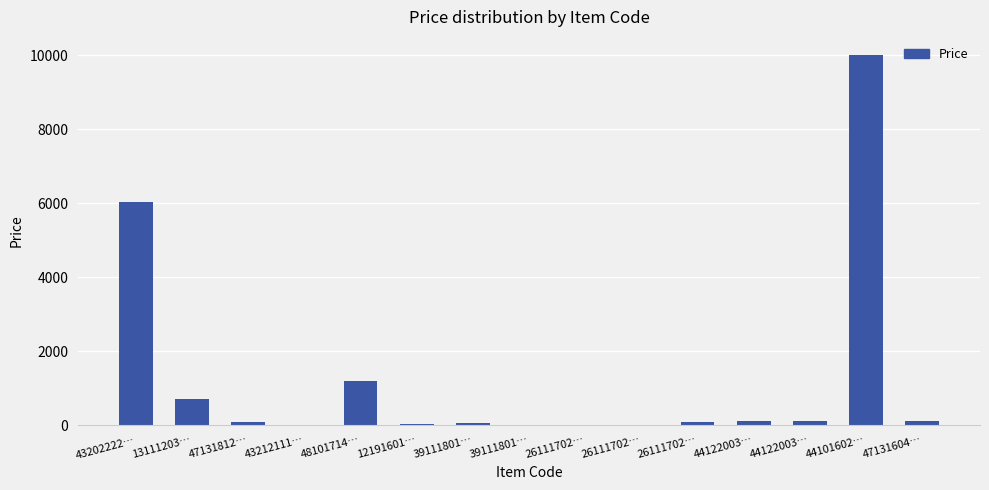

Between 39111801… and 13111203…, which is larger?

13111203…